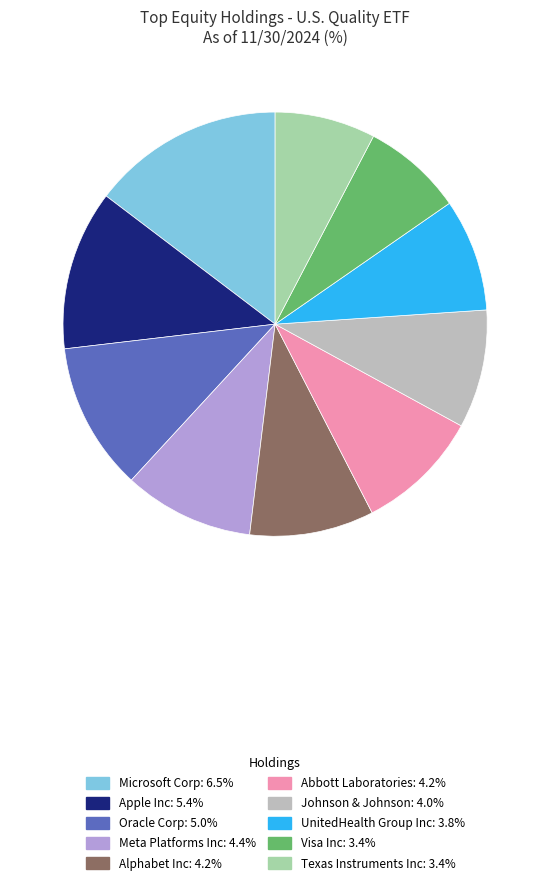

Approximately how many times larger is the value at Texas Instruments Inc: 3.4% compared to Oracle Corp: 5.0%?

0.7